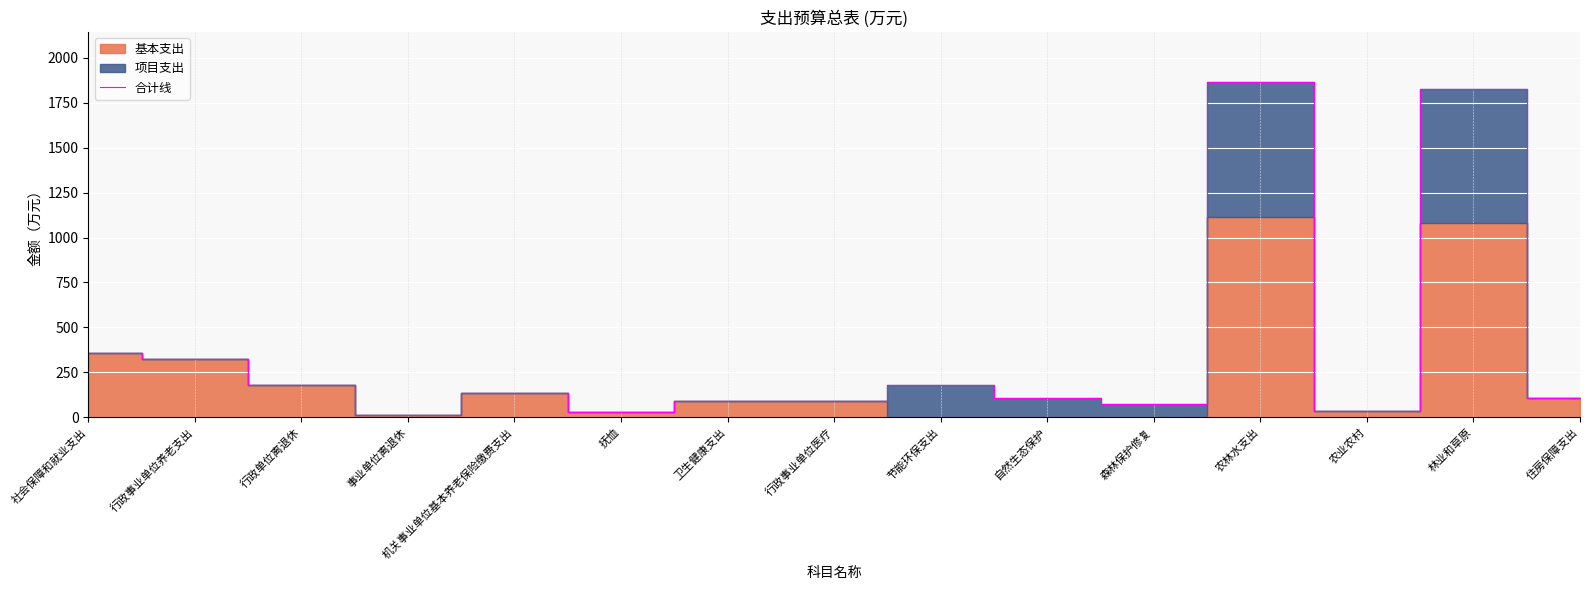

Between 行政单位离退休 and 行政事业单位养老支出, which is larger?

行政事业单位养老支出